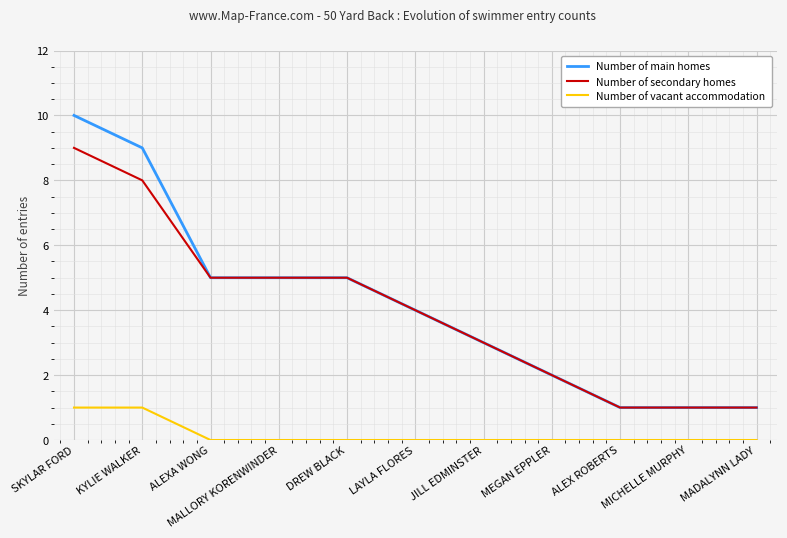

What is the spread (max minus min) of values at ALEXA WONG?

5